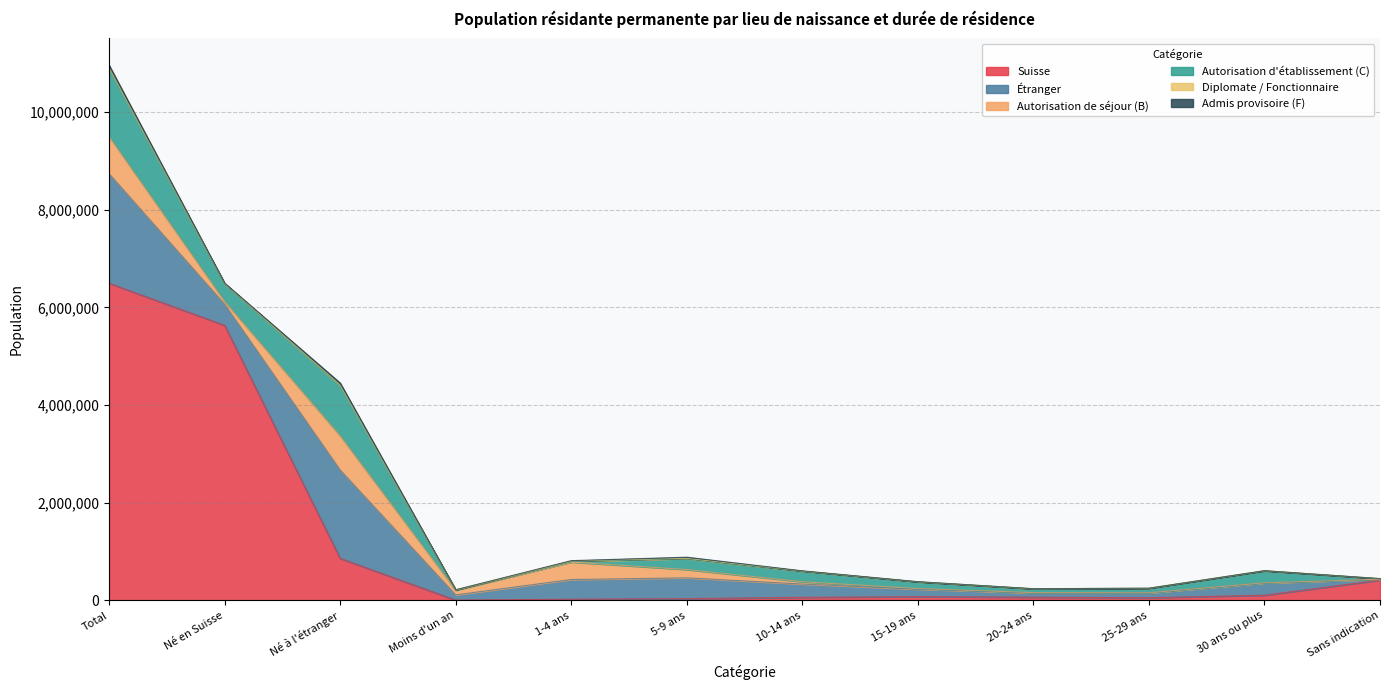

How many data points in Diplomate / Fonctionnaire are above 2361?

5